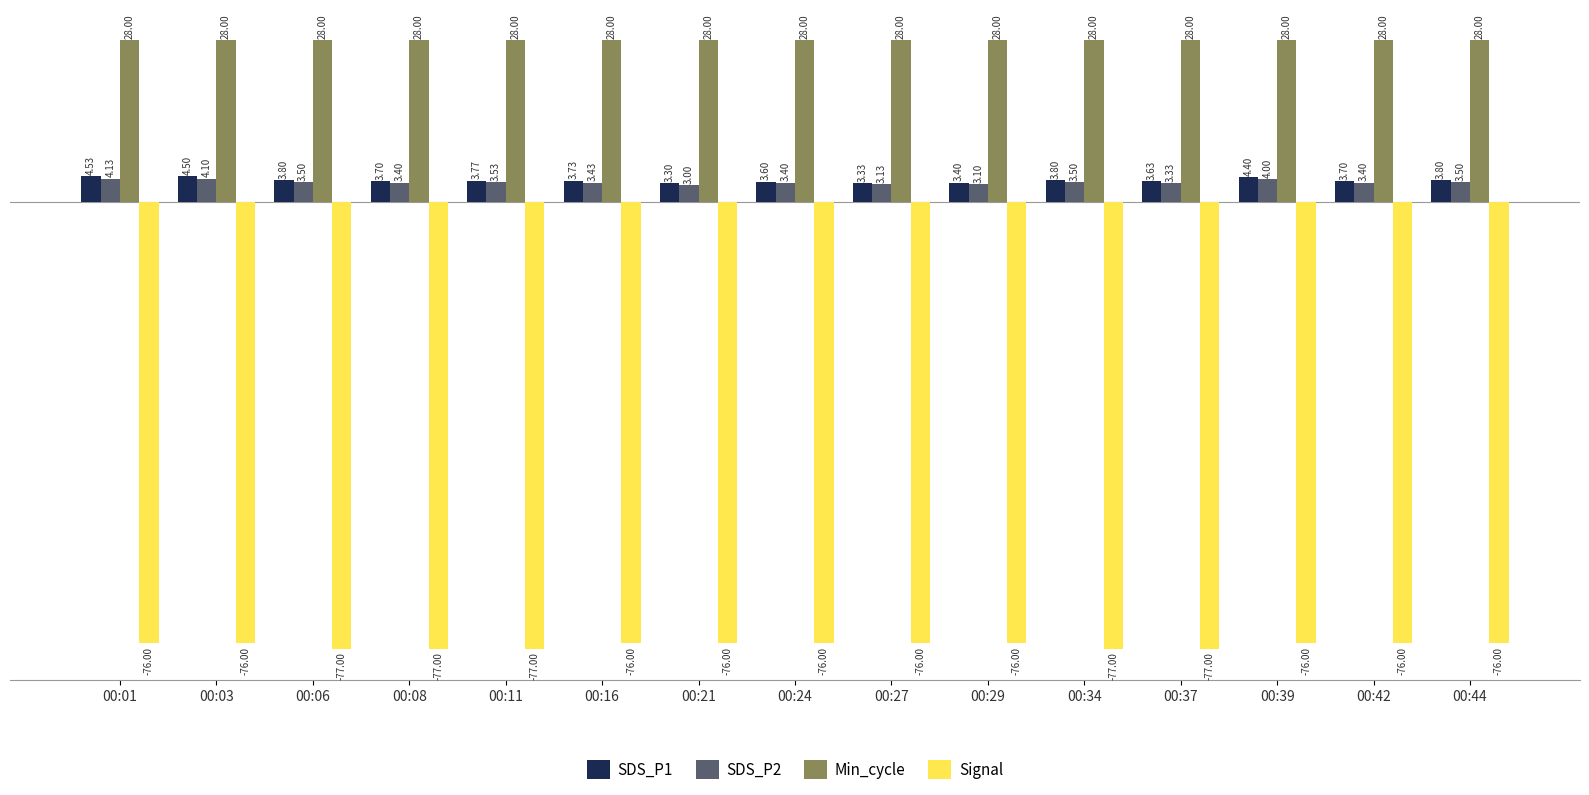

What is the sum of the SDS_P2 values at 00:11 and 00:06?

7.0